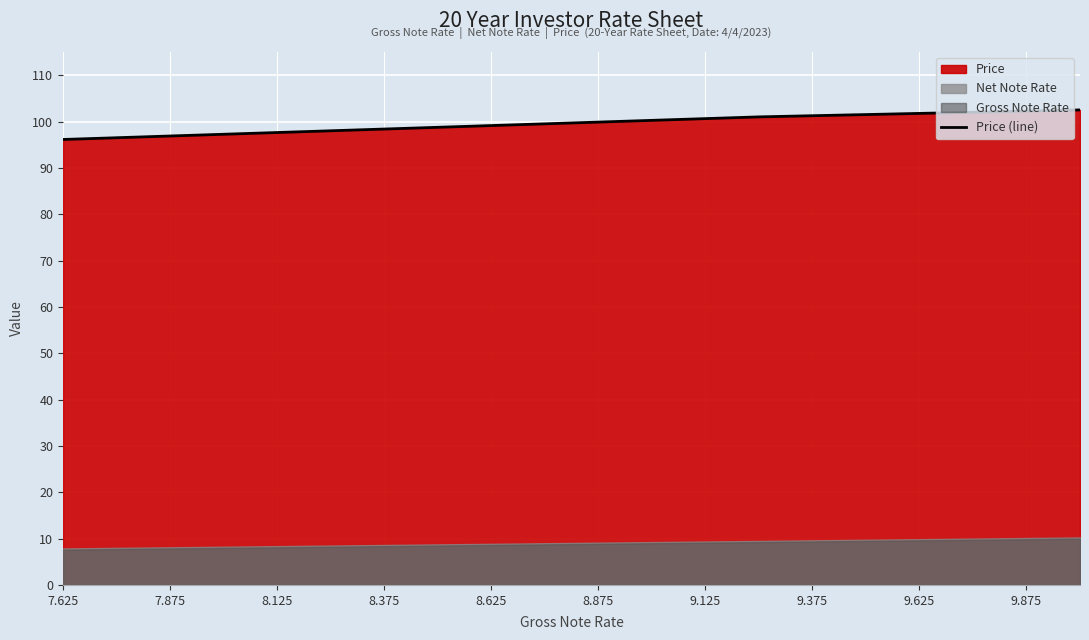

What is the lowest value of the Price (line) series?

96.1